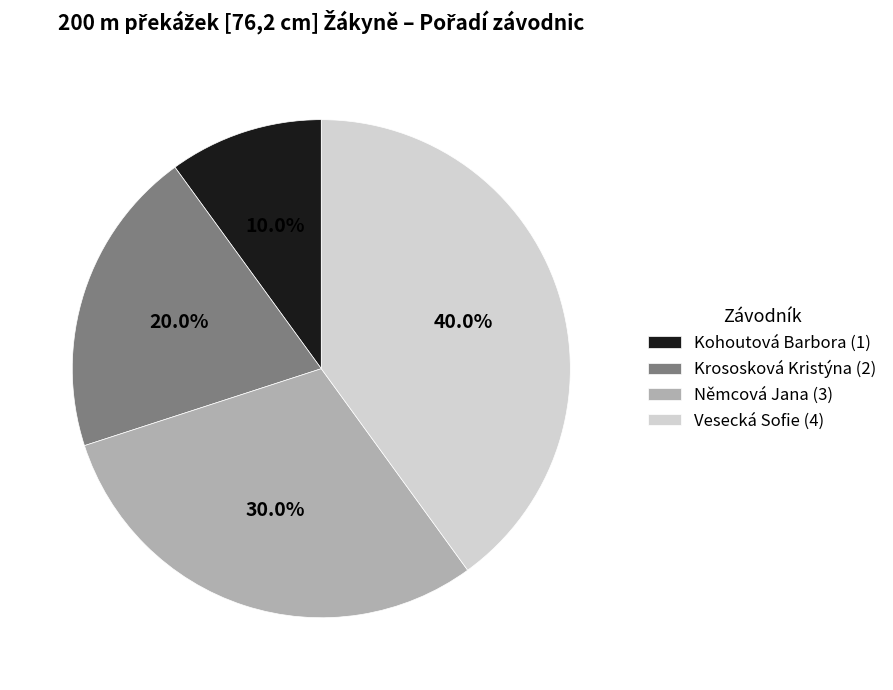

To the nearest percent, what percentage of the pie is Vesecká Sofie?

40%